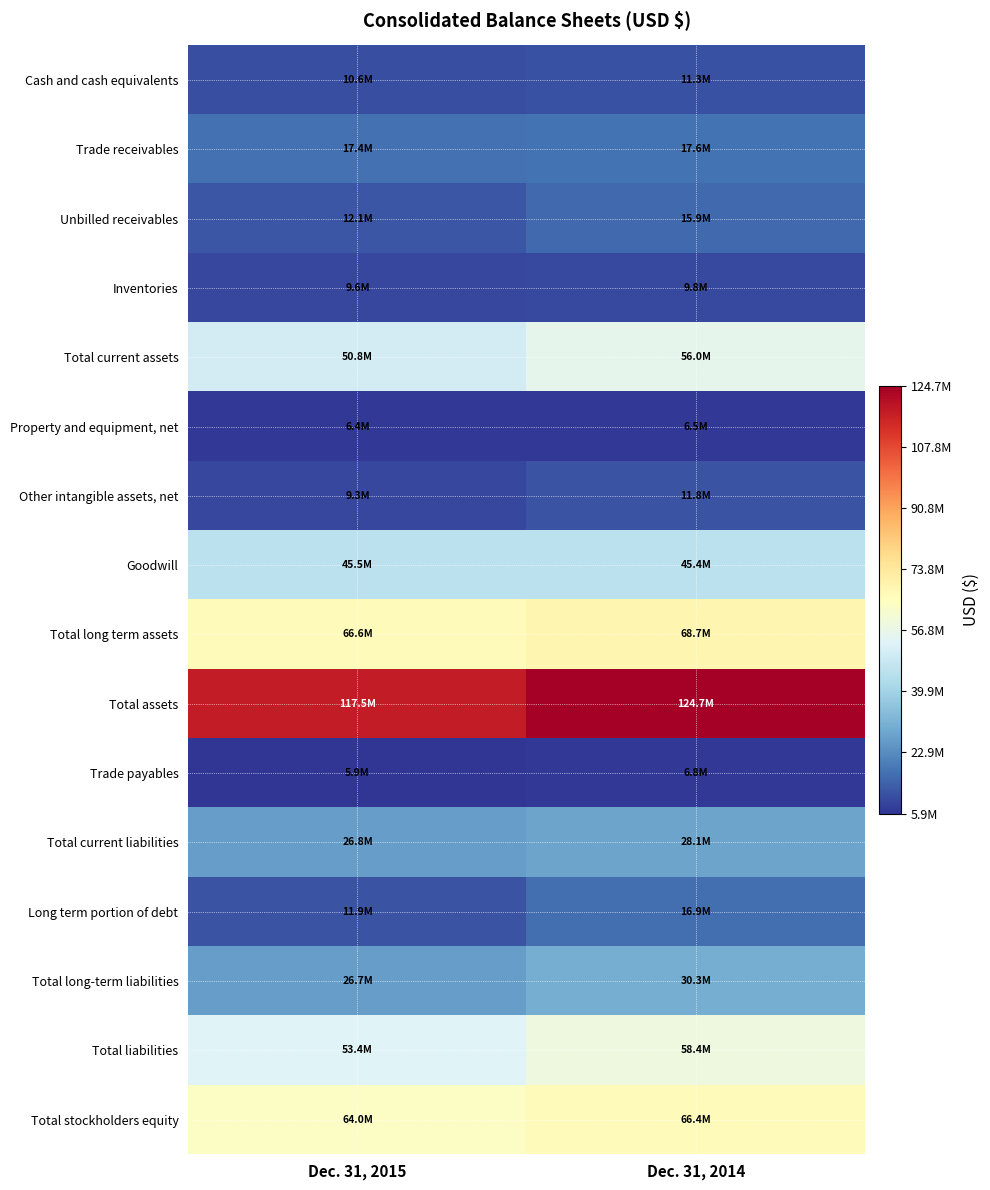

How many distinct data groups are displayed?

16